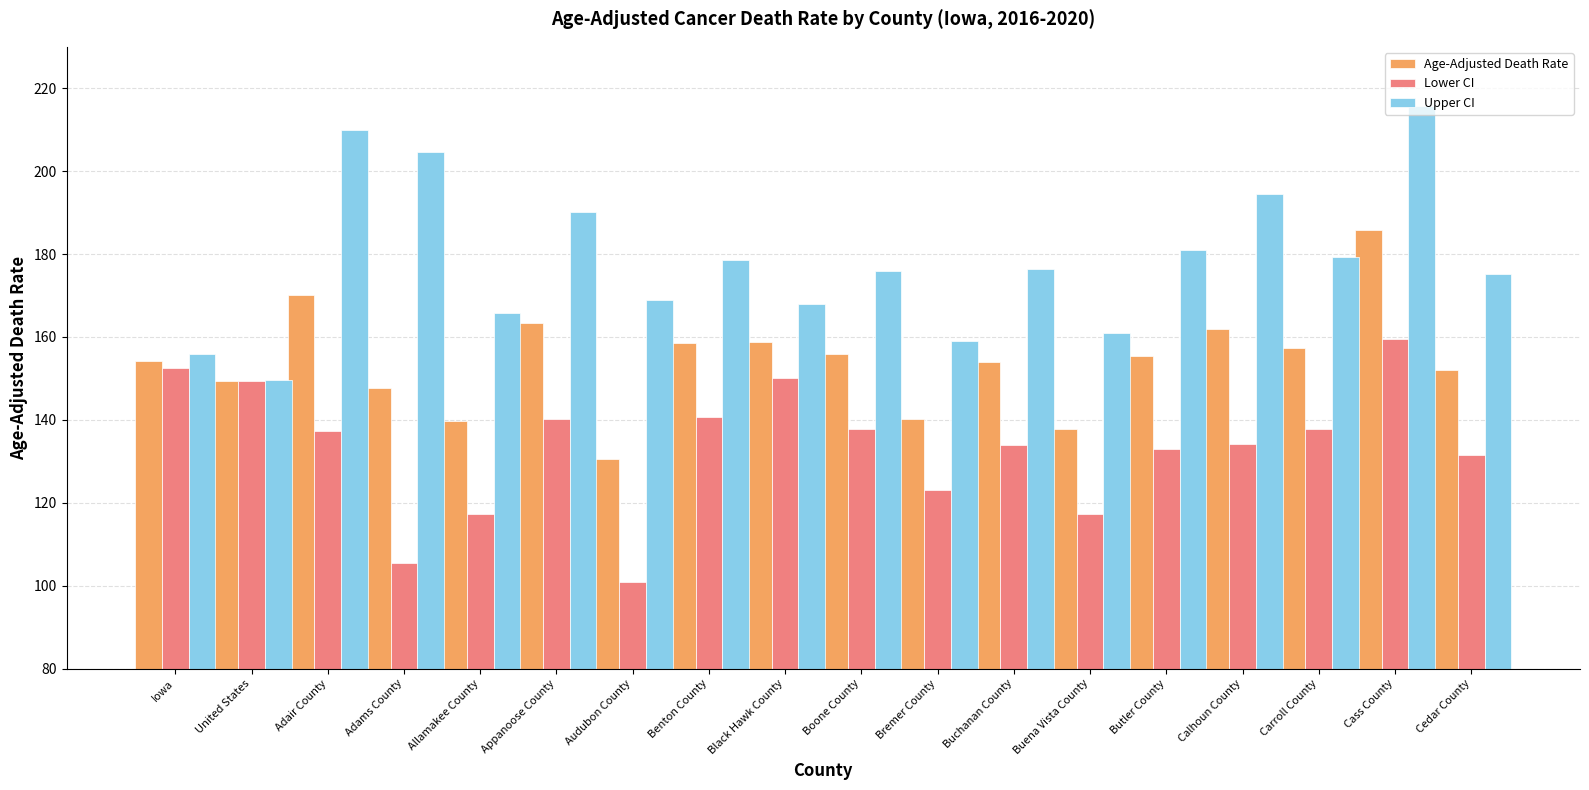

Which series changed the most between Allamakee County and Black Hawk County?

Lower CI